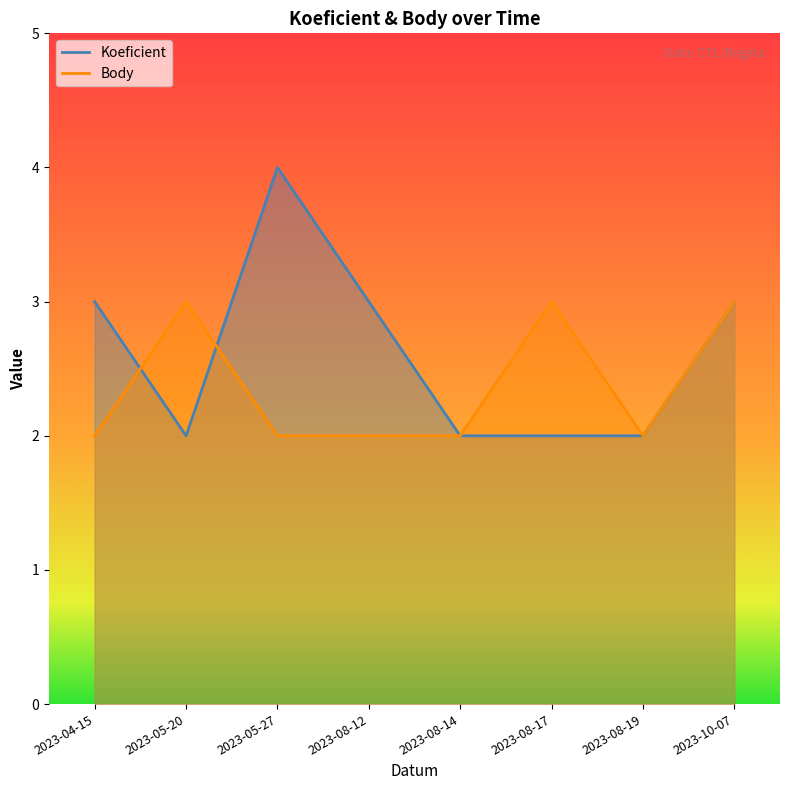

Between 2023-08-19 and 2023-10-07, which series saw the biggest shift?

Koeficient